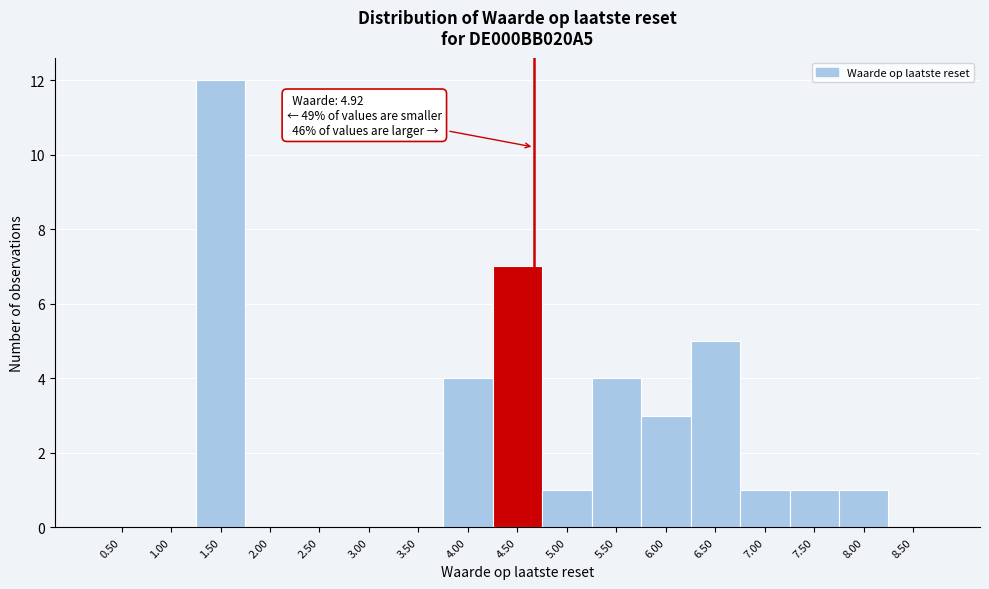

Reading left to right, extract all data points from this chart.

0.50=0	1.00=0	1.50=12	2.00=0	2.50=0	3.00=0	3.50=0	4.00=4	4.50=7	5.00=1	5.50=4	6.00=3	6.50=5	7.00=1	7.50=1	8.00=1	8.50=0